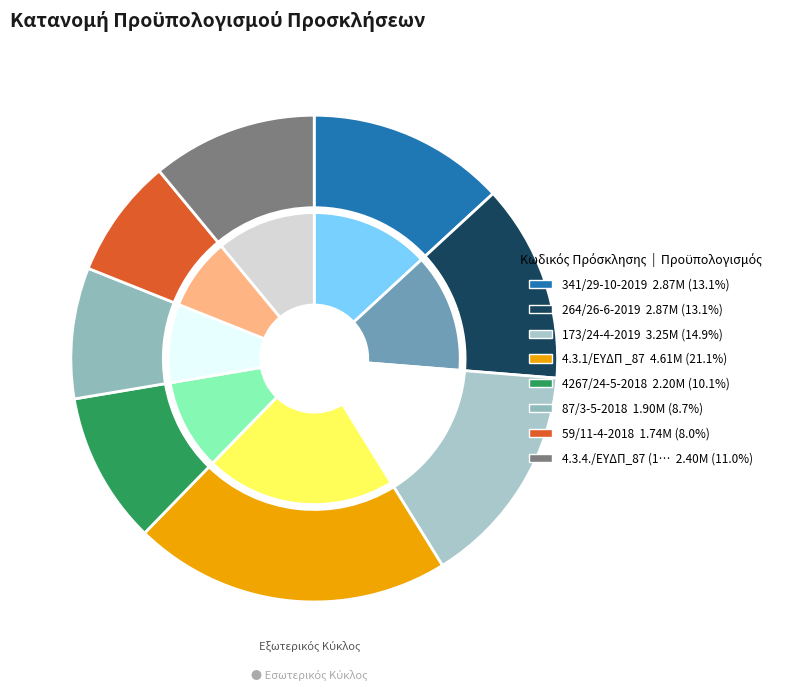

What is the change in value from 4.3.1/ΕΥΔΠ _87 to 4267/24-5-2018?

-2410000